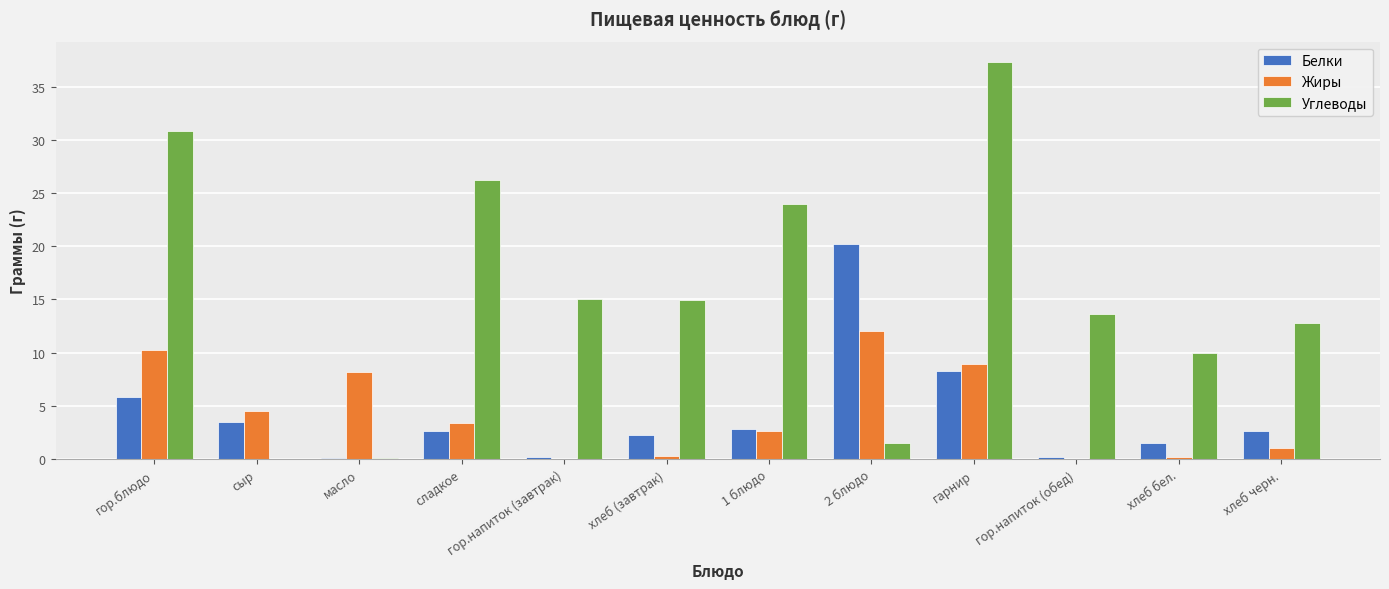

What is the average value of the Белки series?

4.2